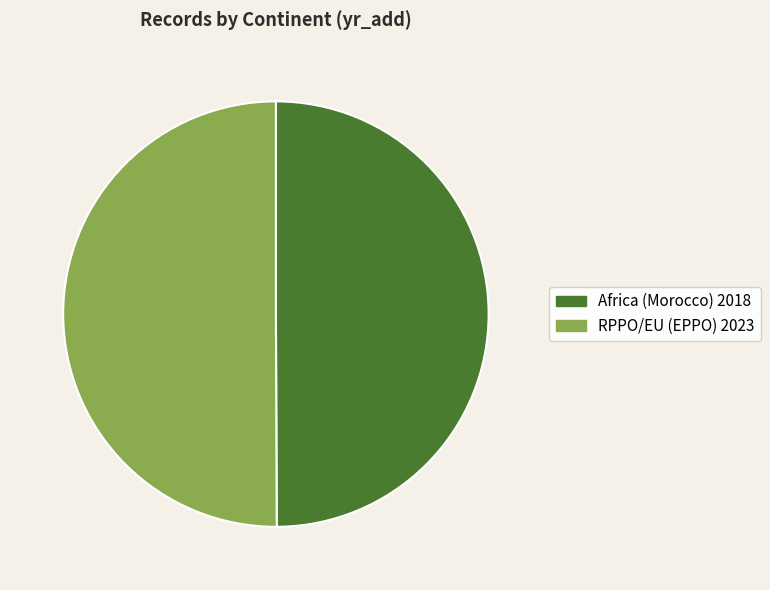

Is it true that Africa (Morocco) 2018 is 45% of the pie?

False